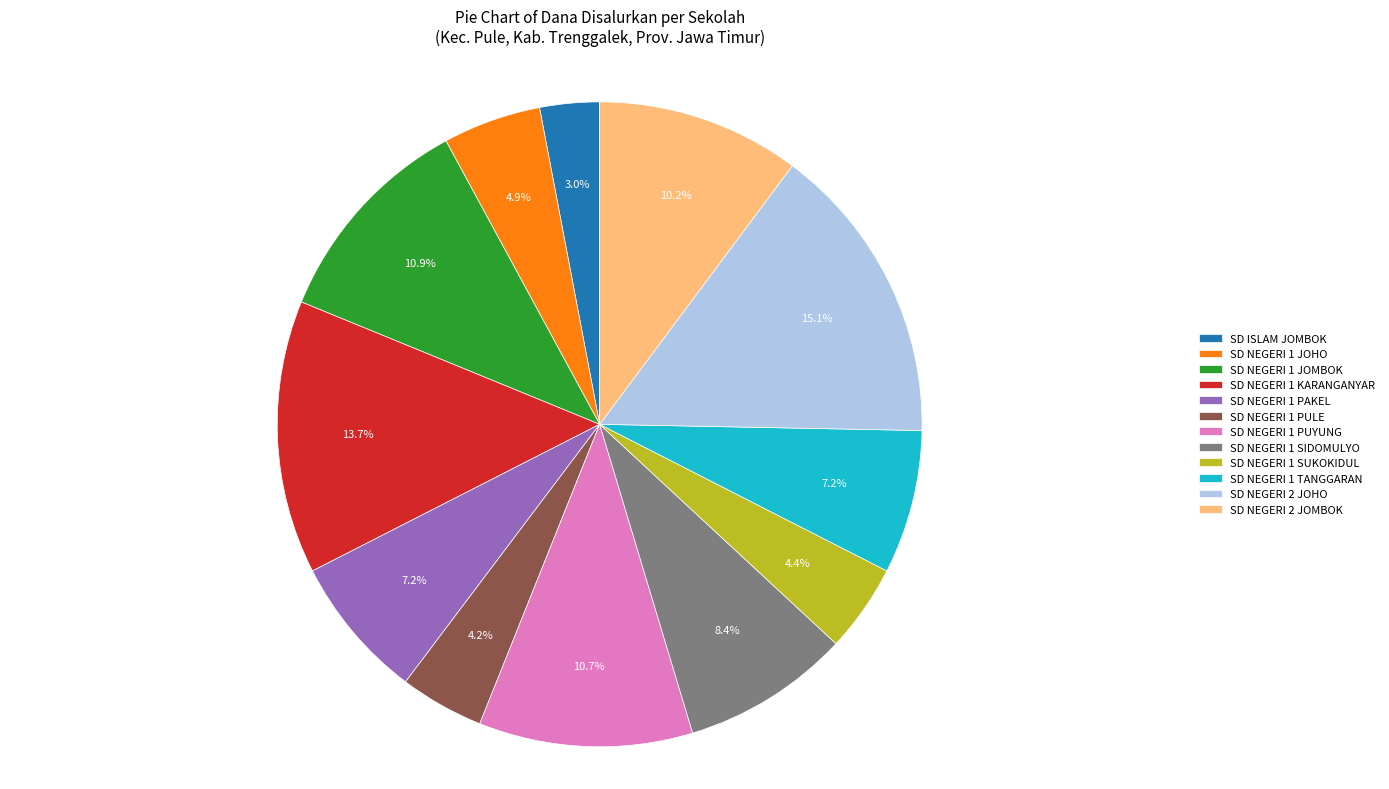

To the nearest percent, what portion does SD NEGERI 1 SUKOKIDUL represent?

4%